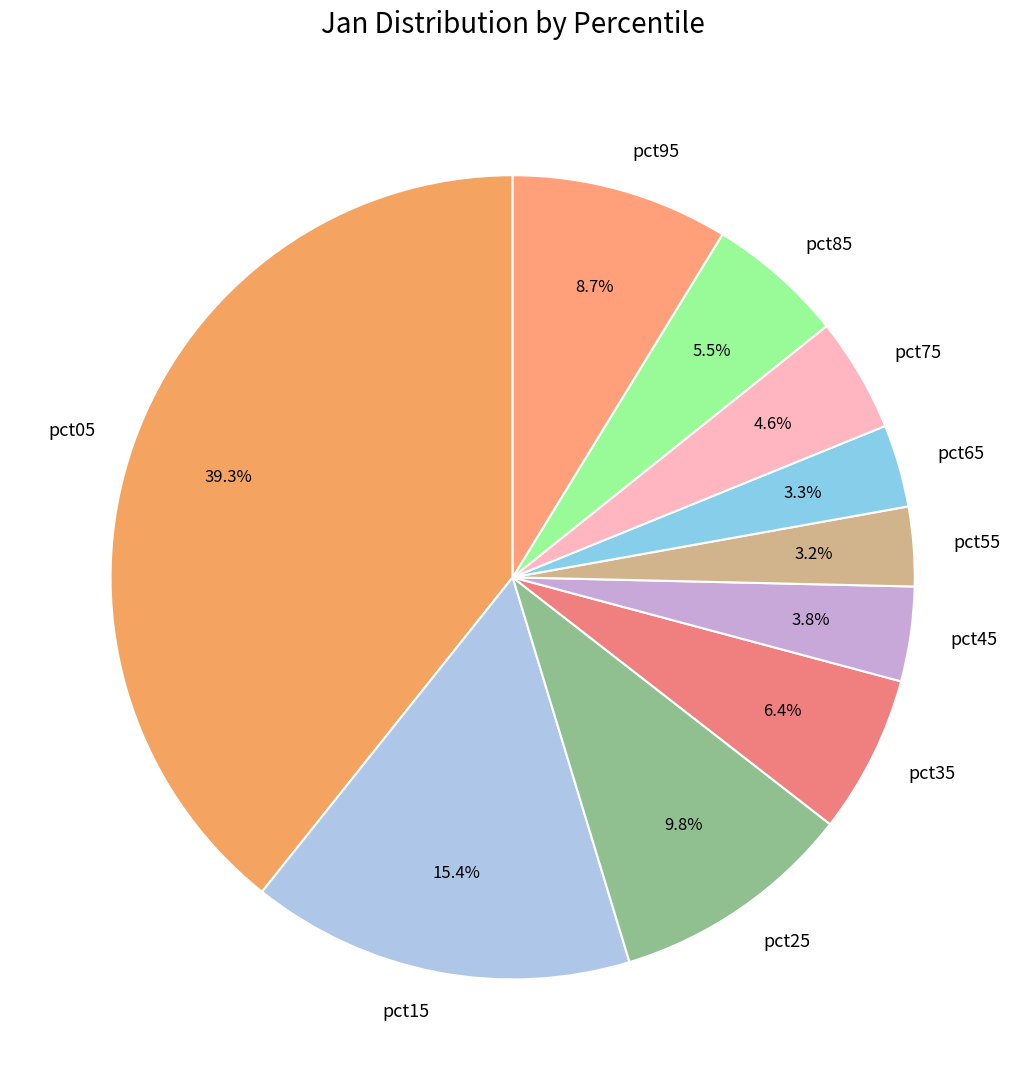

To the nearest percent, what portion does pct15 represent?

15%